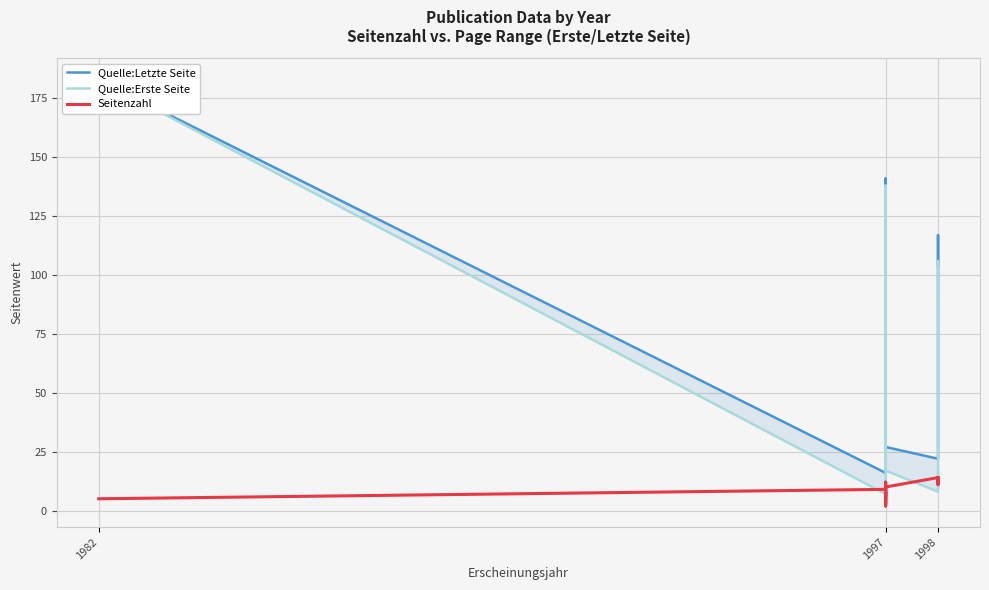

How many data points in Seitenzahl are above 8?

9